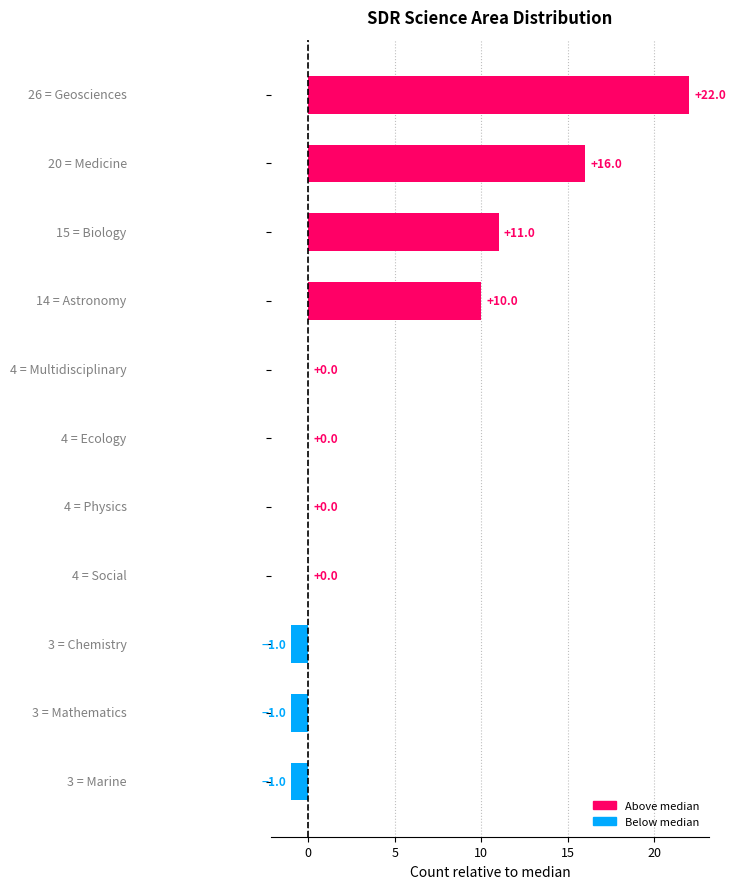

Are the bars horizontal?

Yes